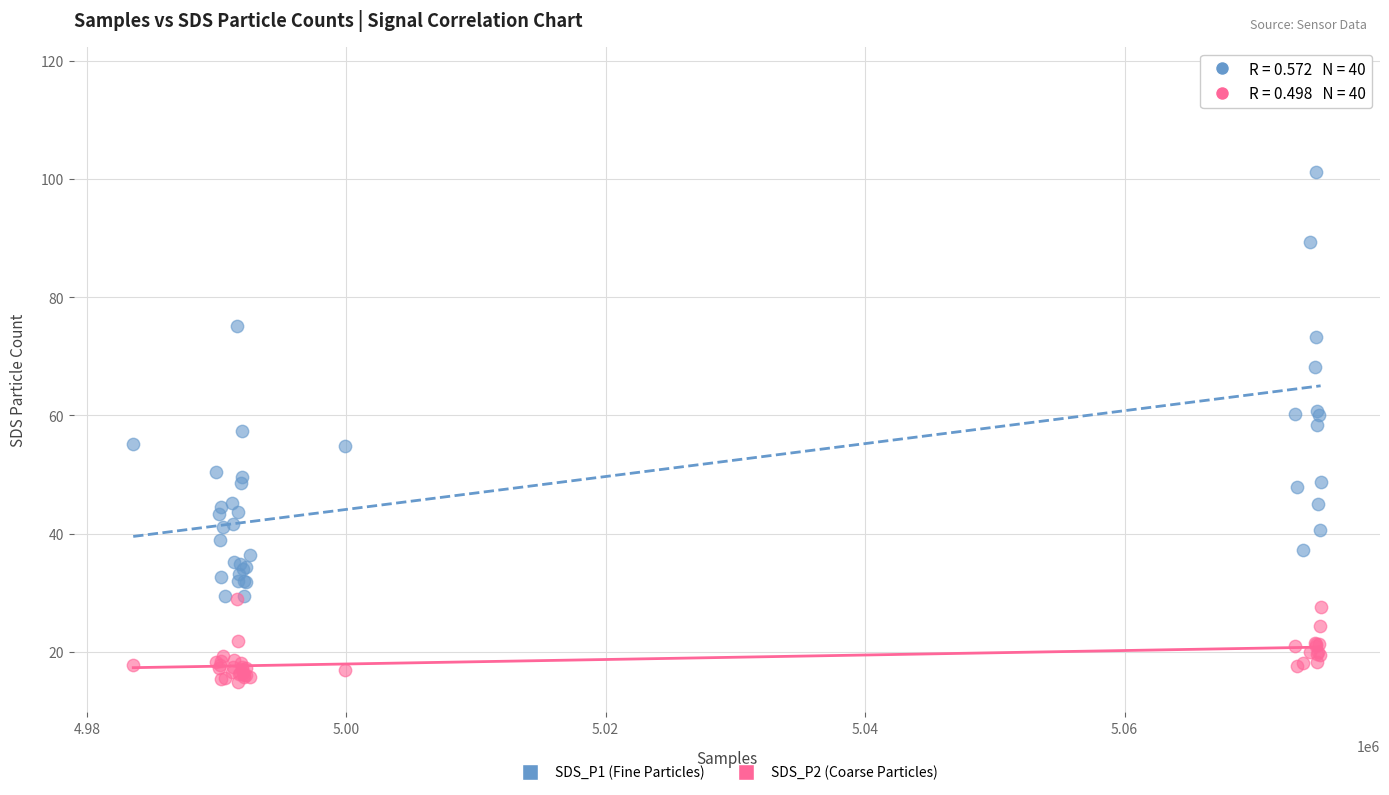

Which series contains the highest Y value?

SDS_P1 (Fine Particles)